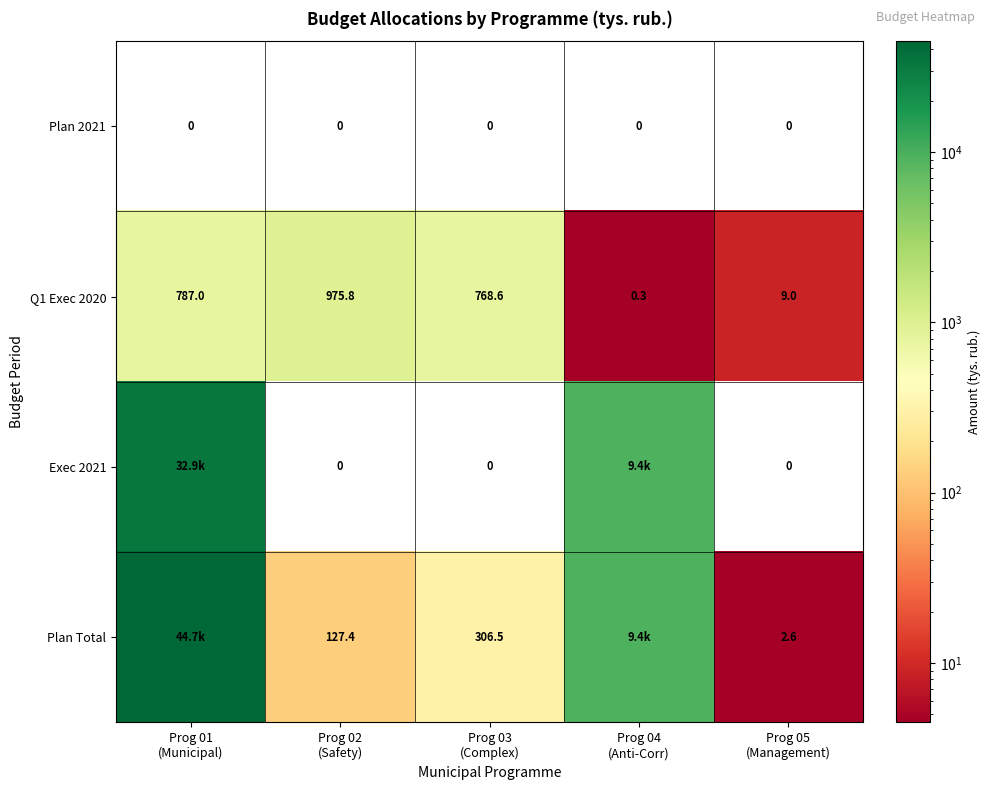

At how many categories does at least one series exceed 974?

3